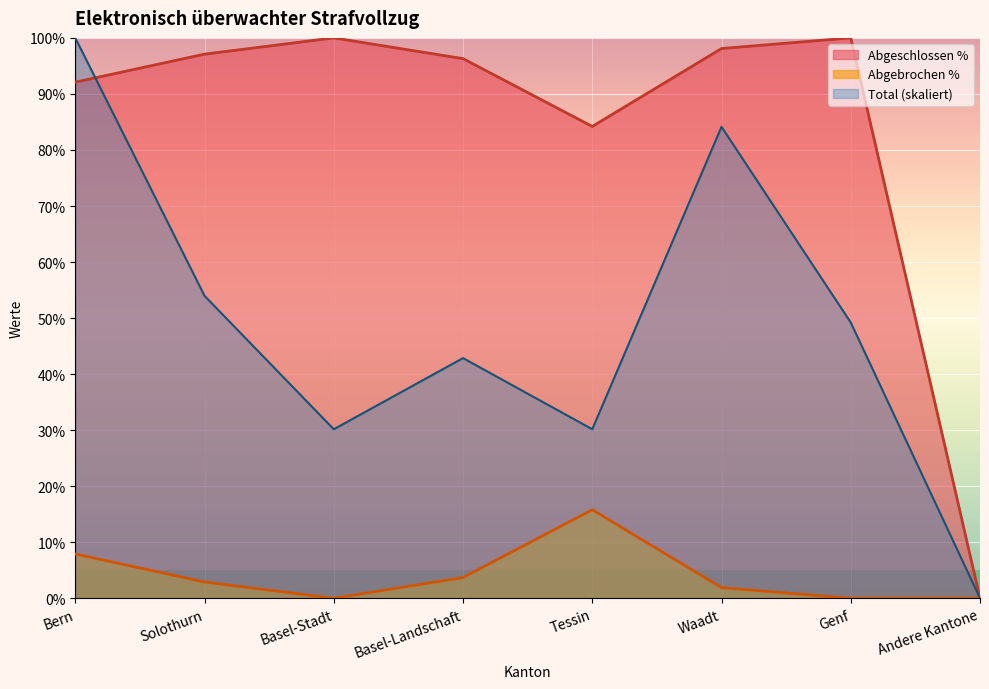

How many lines are shown in the chart?

3